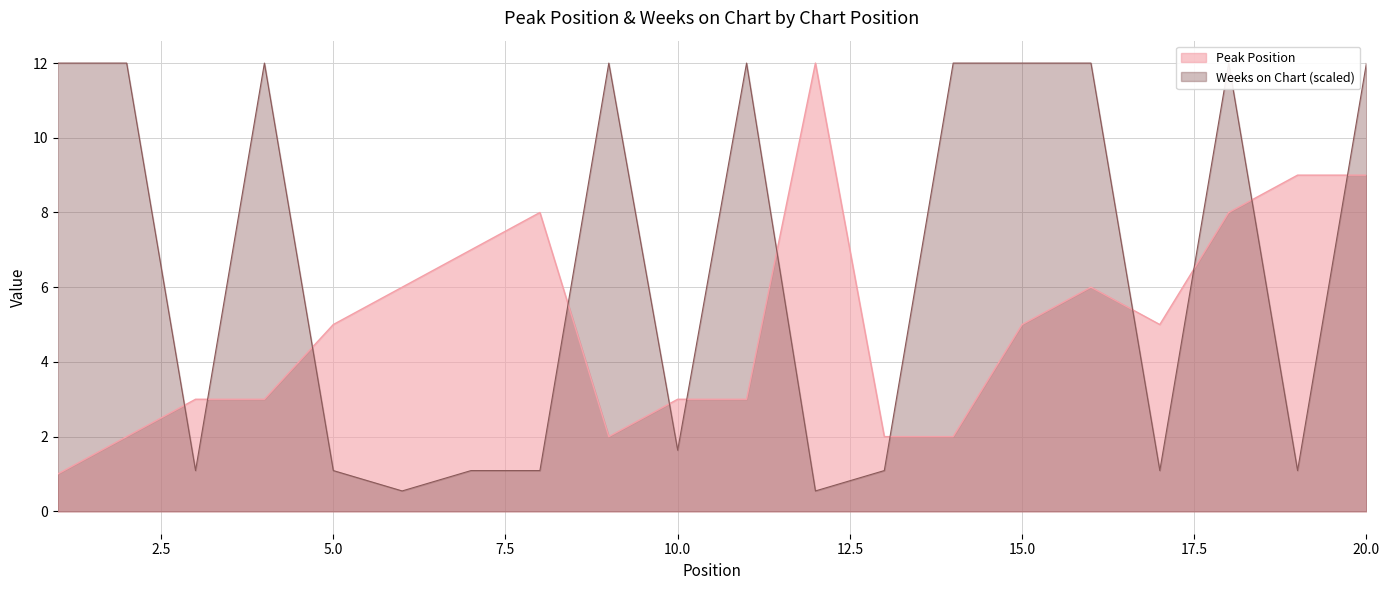

True or false: Peak Position and Weeks on Chart cross at least once.

True